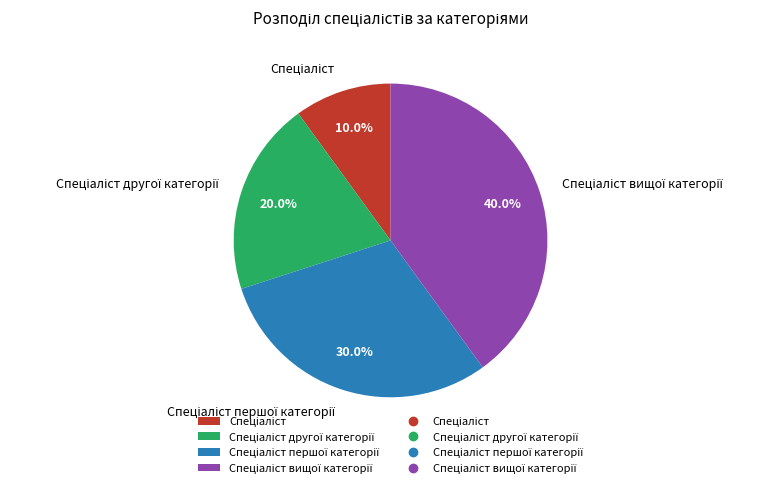

Is there any slice that represents more than half of the pie?

No